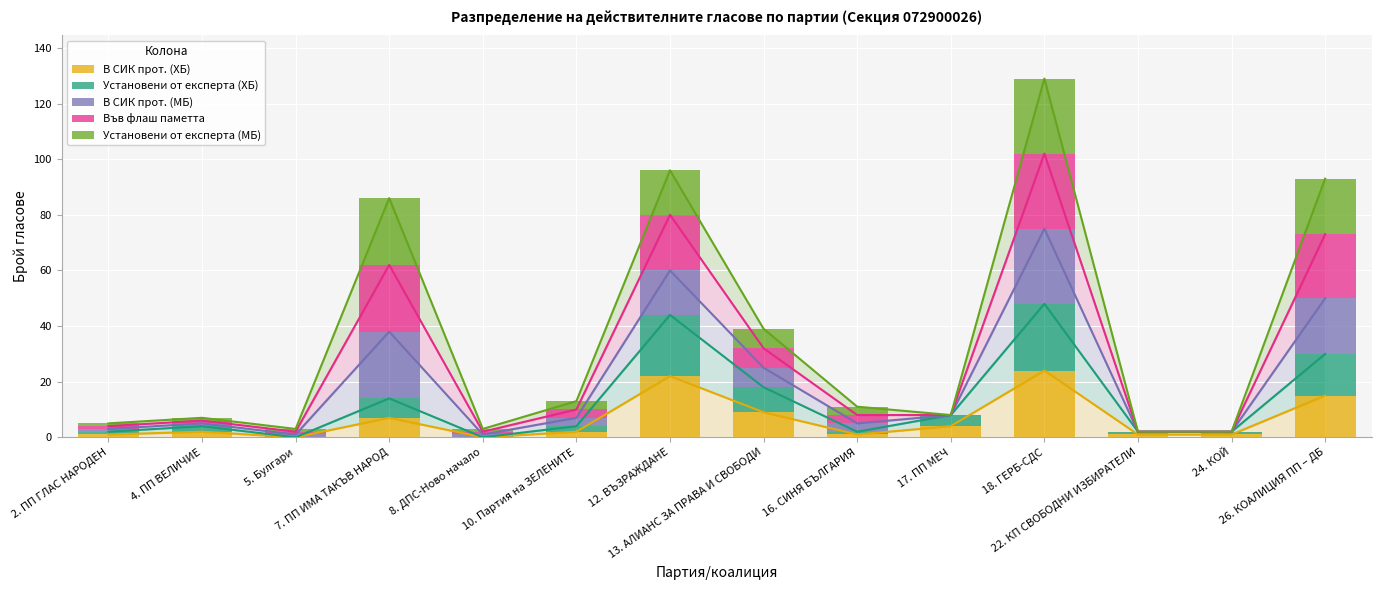

Which series has the largest total across all categories?

Във флаш паметта